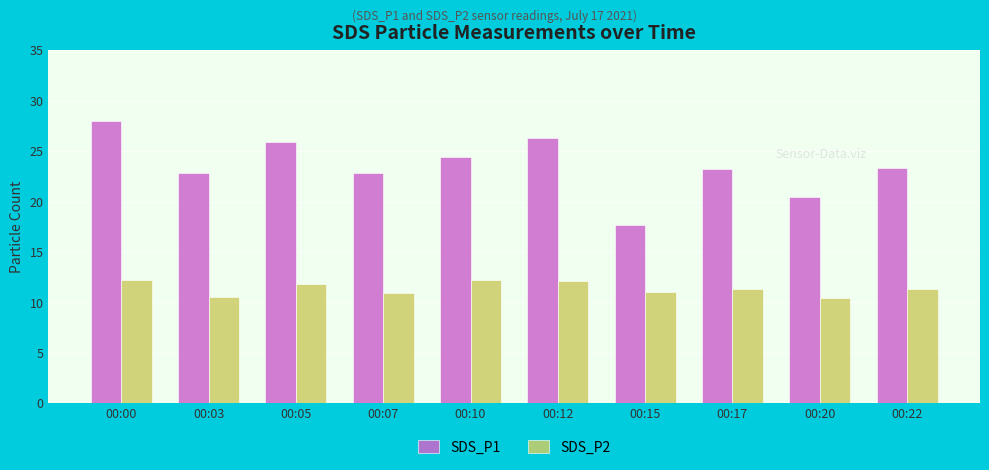

How many data points does each series have?

10